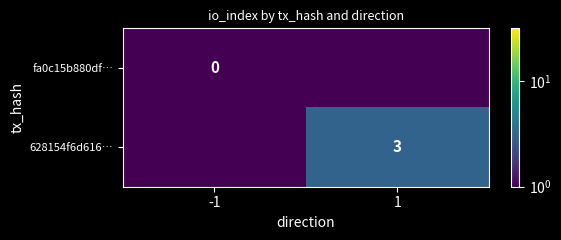

The 628154f6d616… series shows 0.8 at 1. True or false?

False